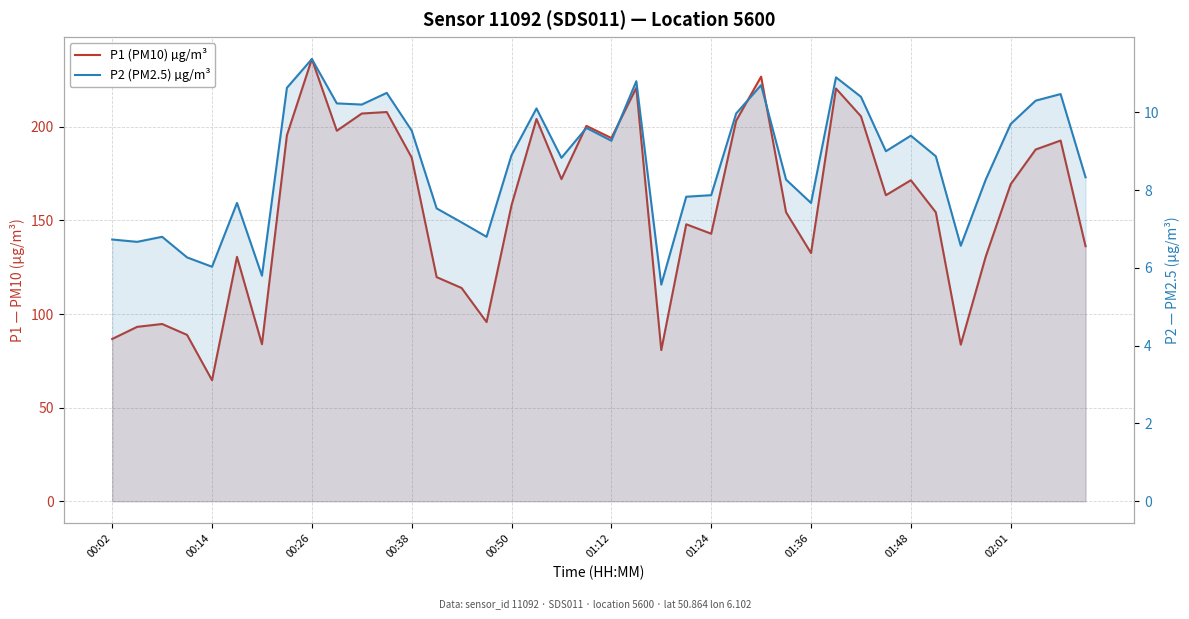

True or false: P1 (PM10) µg/m³ and P2 (PM2.5) µg/m³ cross at least once.

False